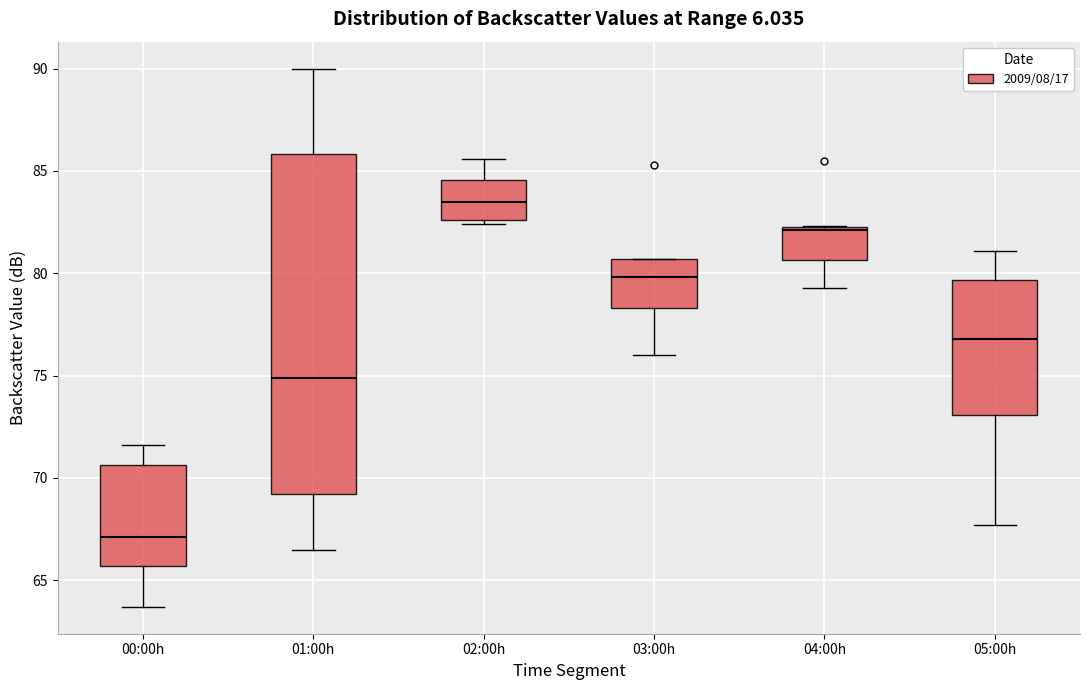

Where does the lower whisker of the box for 04:00h end on the y-axis? The values are not printed on the chart, so give them approximately, as read against the axis.

79.5